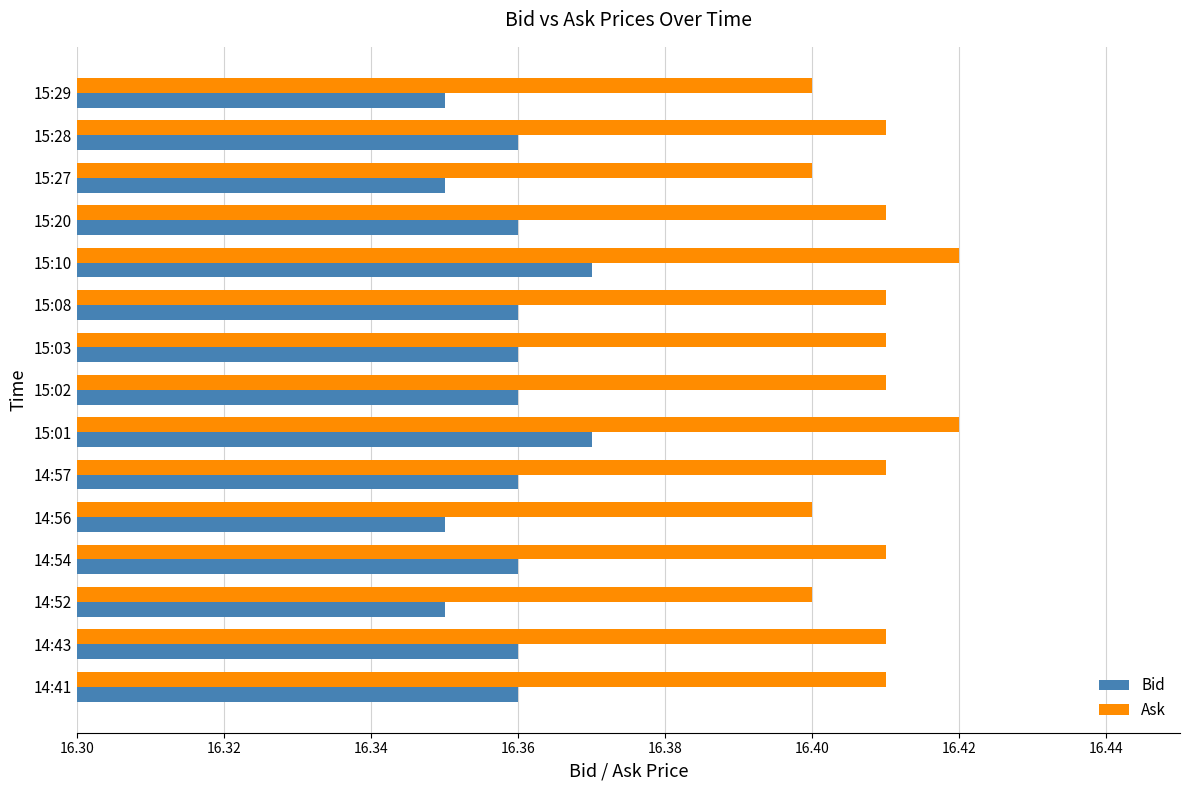

Which series has the largest range (max minus min)?

Ask